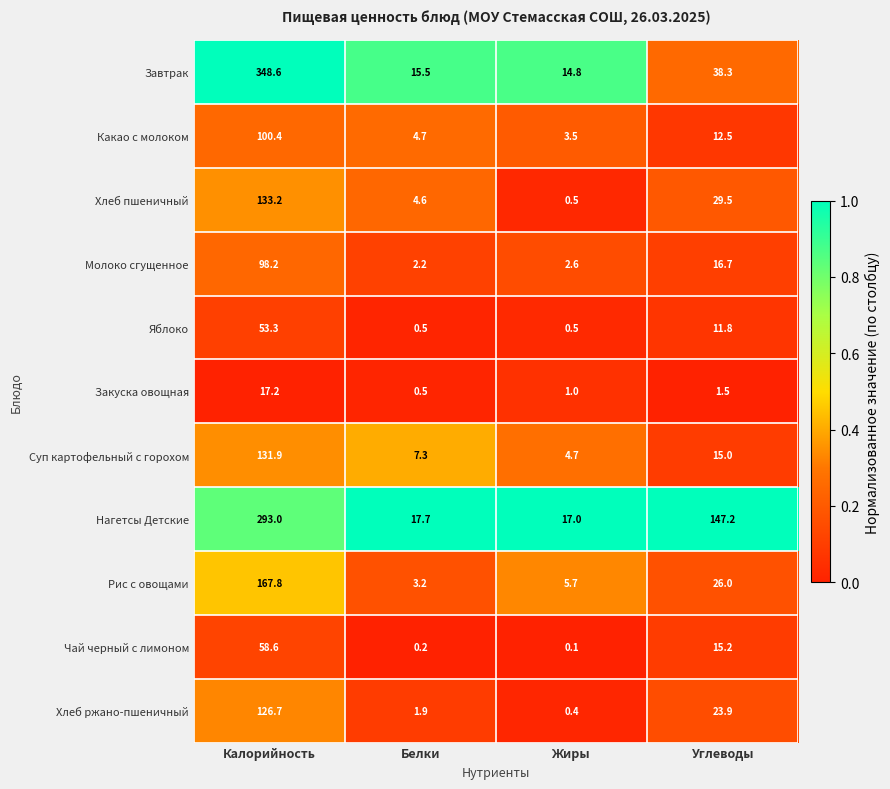

The value of Хлеб ржано-пшеничный at Углеводы is 23.9. True or false?

True